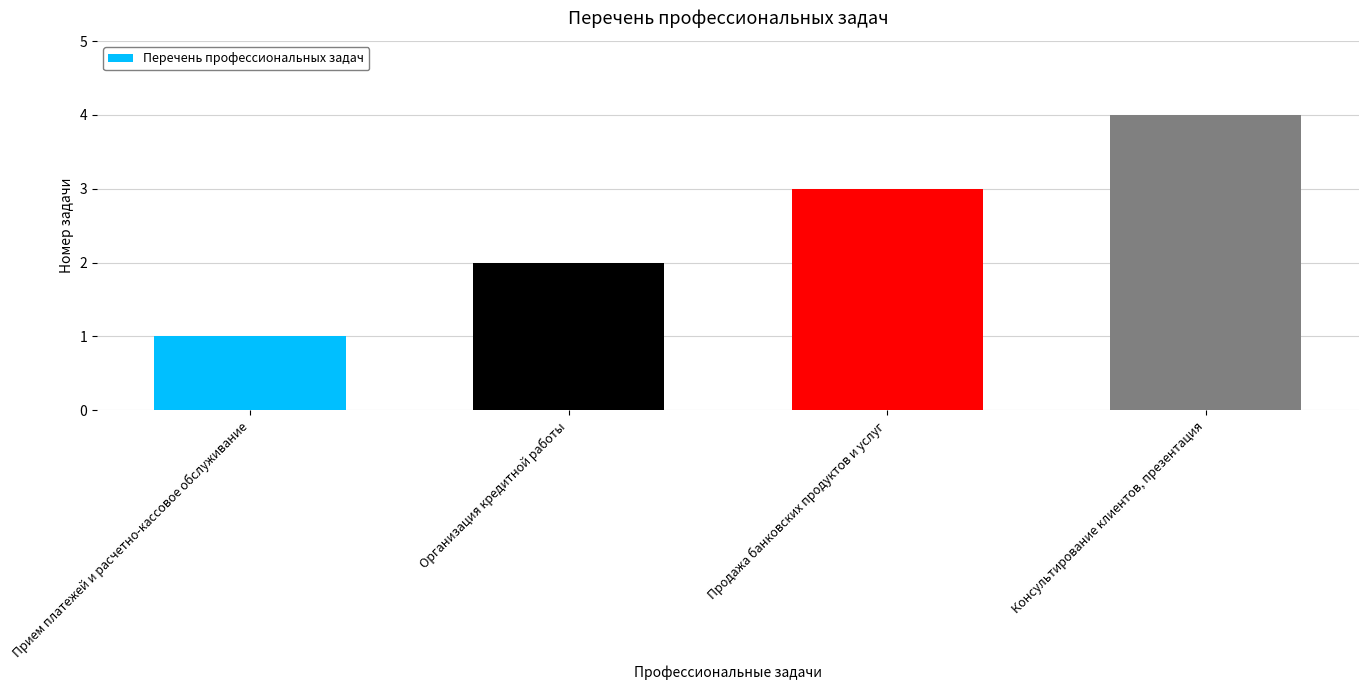

List the labels in order of value, smallest first.

Прием платежей и расчетно-кассовое обслуживание, Организация кредитной работы, Продажа банковских продуктов и услуг, Консультирование клиентов, презентация